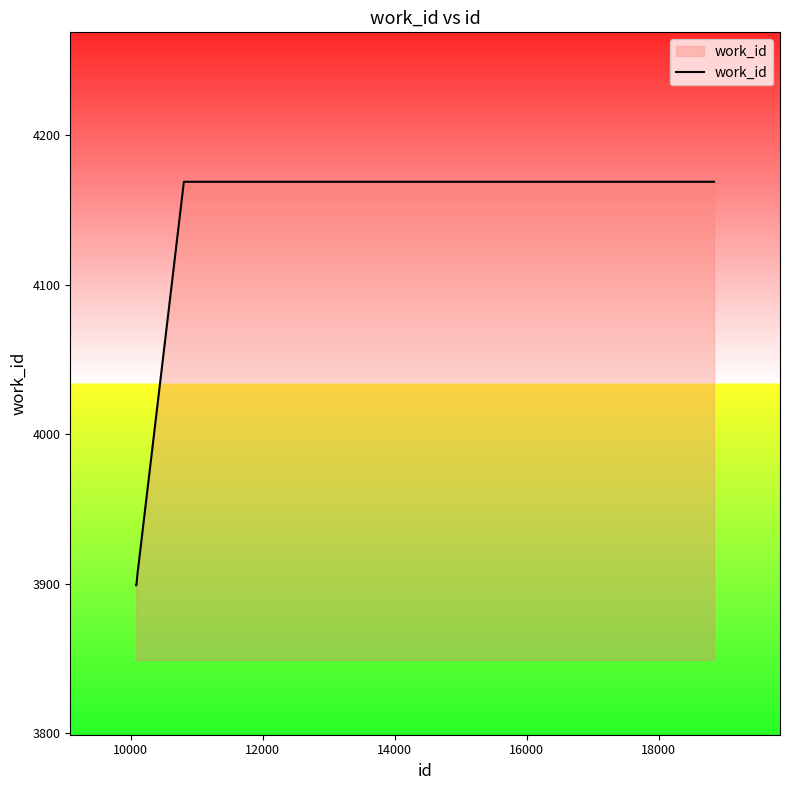

What is the difference between the maximum and minimum values?

270